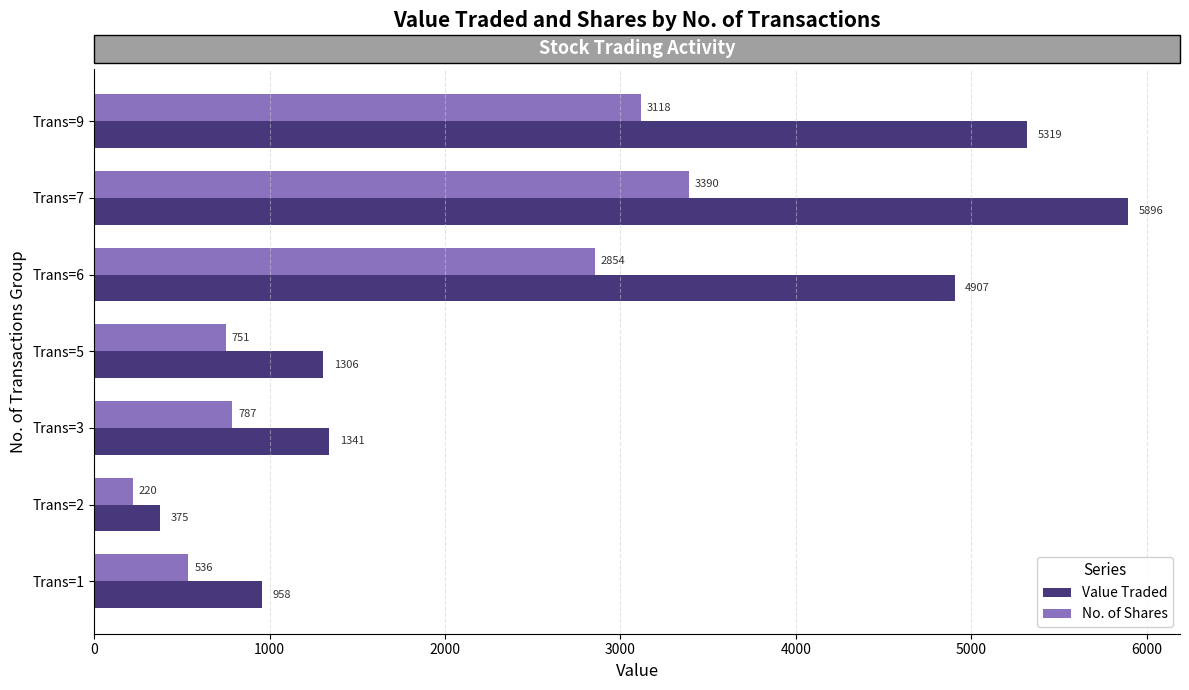

What is the difference between the maximum and minimum values in the Value Traded series?

5521